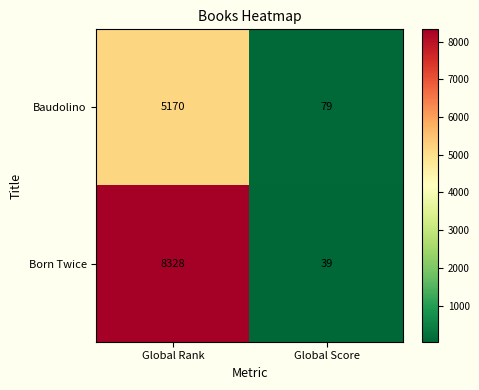

How many series are shown in this chart?

2